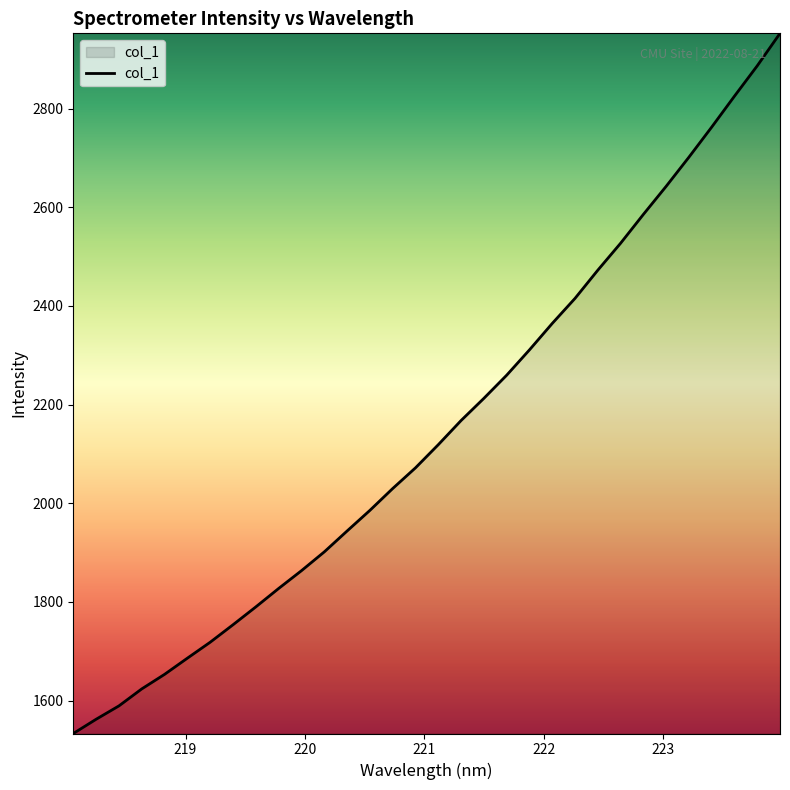

What is the smallest value displayed?

1533.1